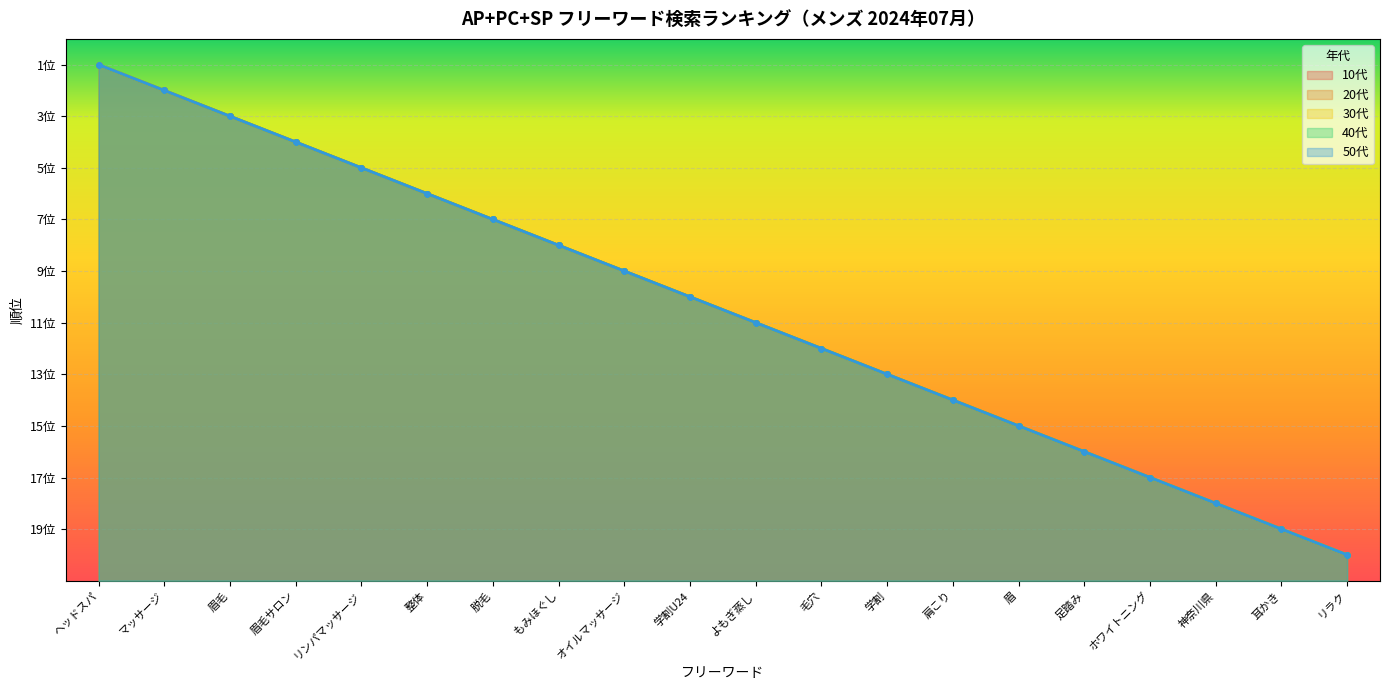

How many categories are shown in the chart?

20